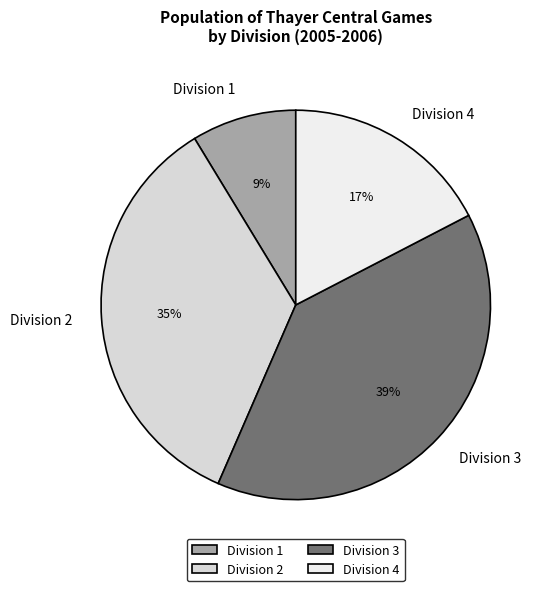

Rank the categories by value from lowest to highest.

Division 1, Division 4, Division 2, Division 3